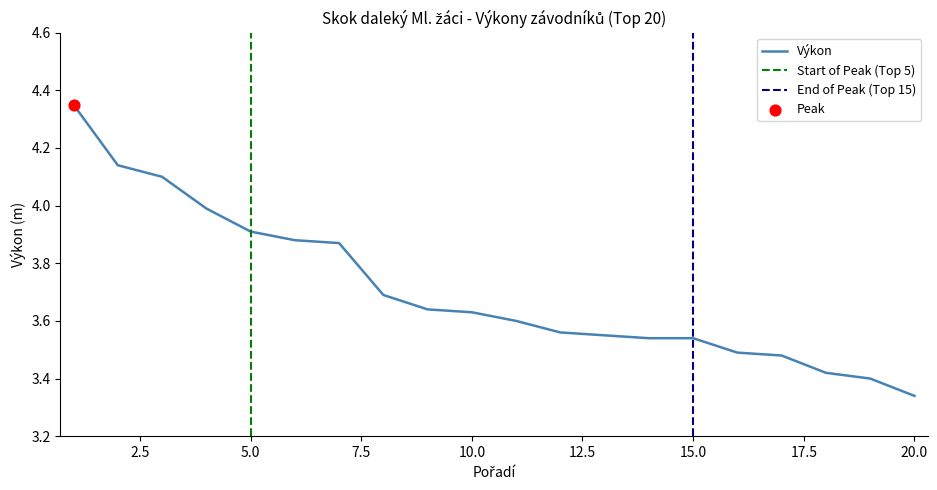

Between 13 and 14, which is larger?

13